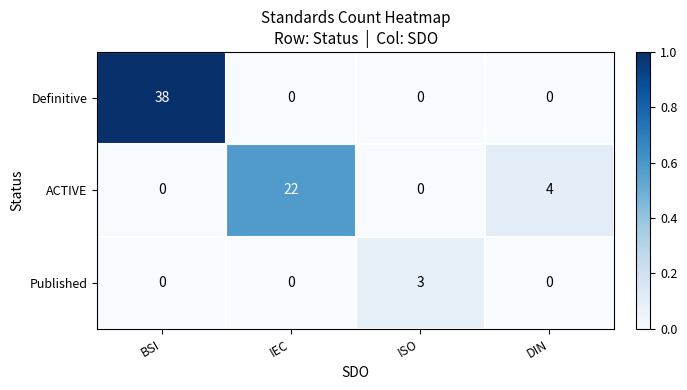

The Published series shows 0 at BSI. True or false?

True